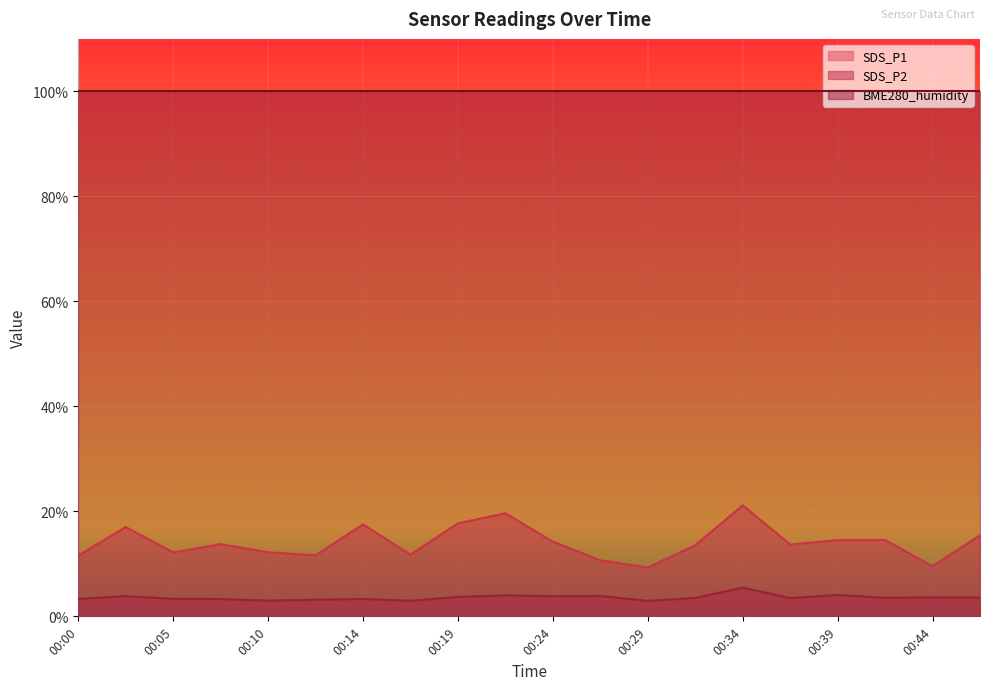

At which label does SDS_P2 first exceed 3?

00:00